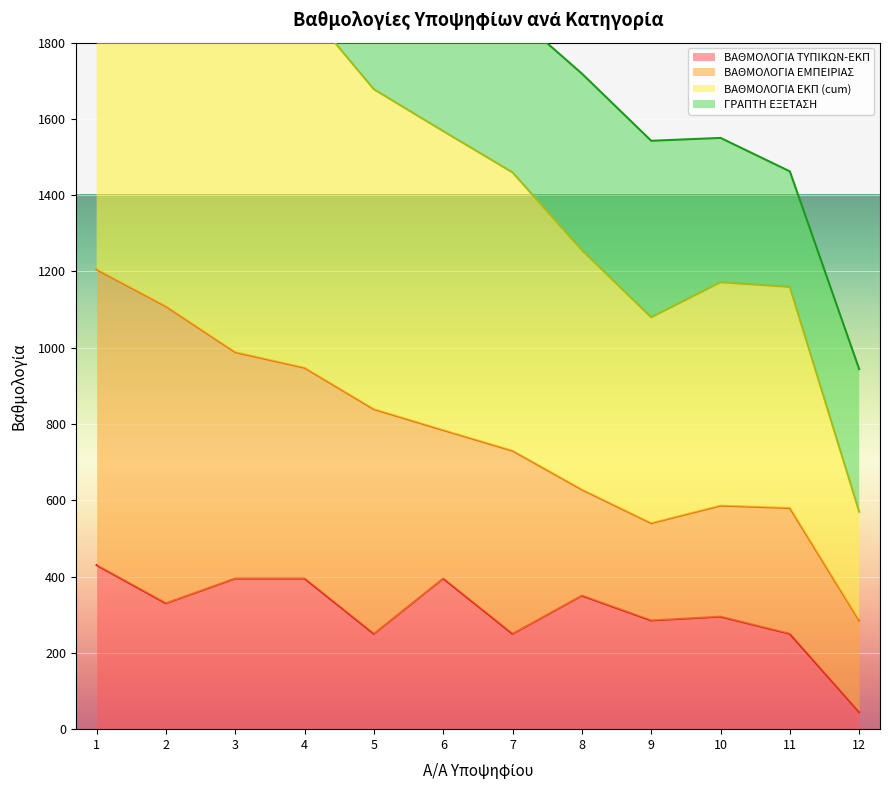

How many interior local valleys does the ΒΑΘΜΟΛΟΓΙΑ ΕΚΠ (cum) series have?

1